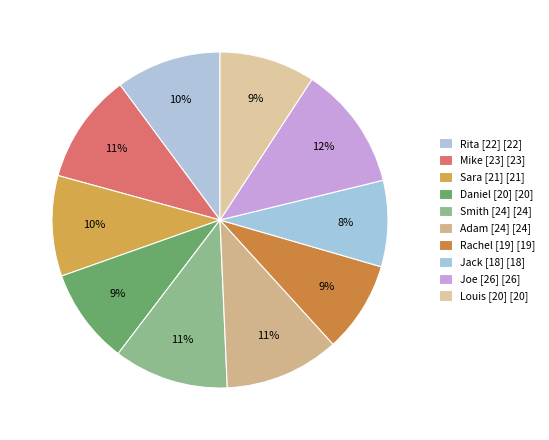

Count the number of slices in the pie.

10